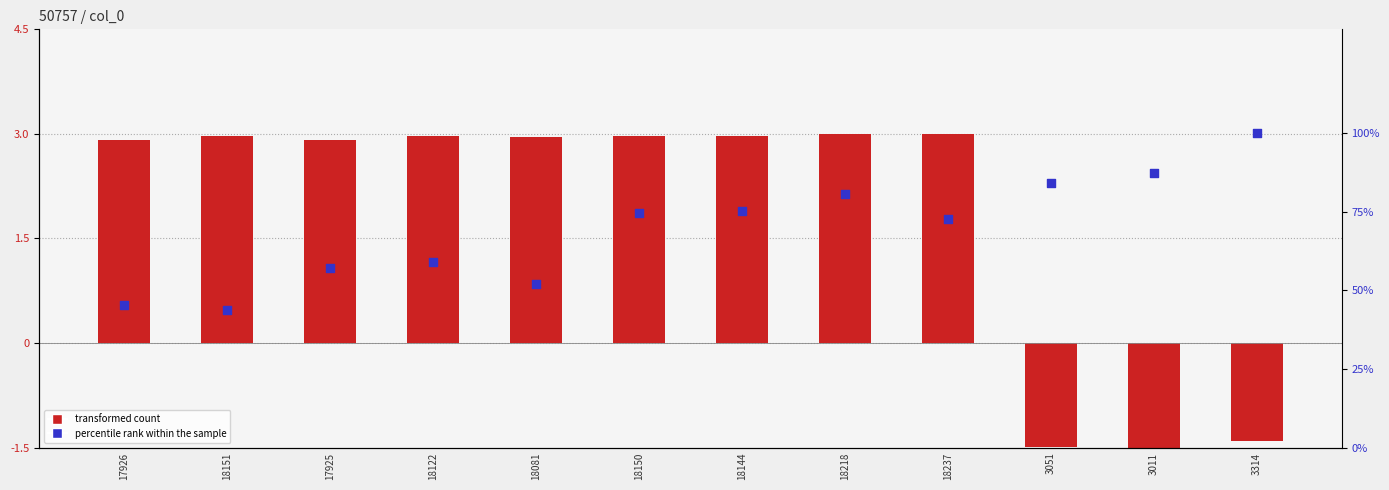

What are all the series names shown in the legend?

transformed count, percentile rank within the sample